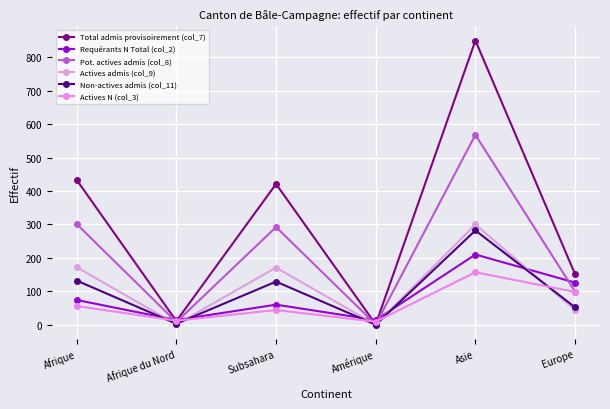

Rank the categories by Total admis provisoirement (col_7) value from lowest to highest.

Amérique, Afrique du Nord, Europe, Subsahara, Afrique, Asie